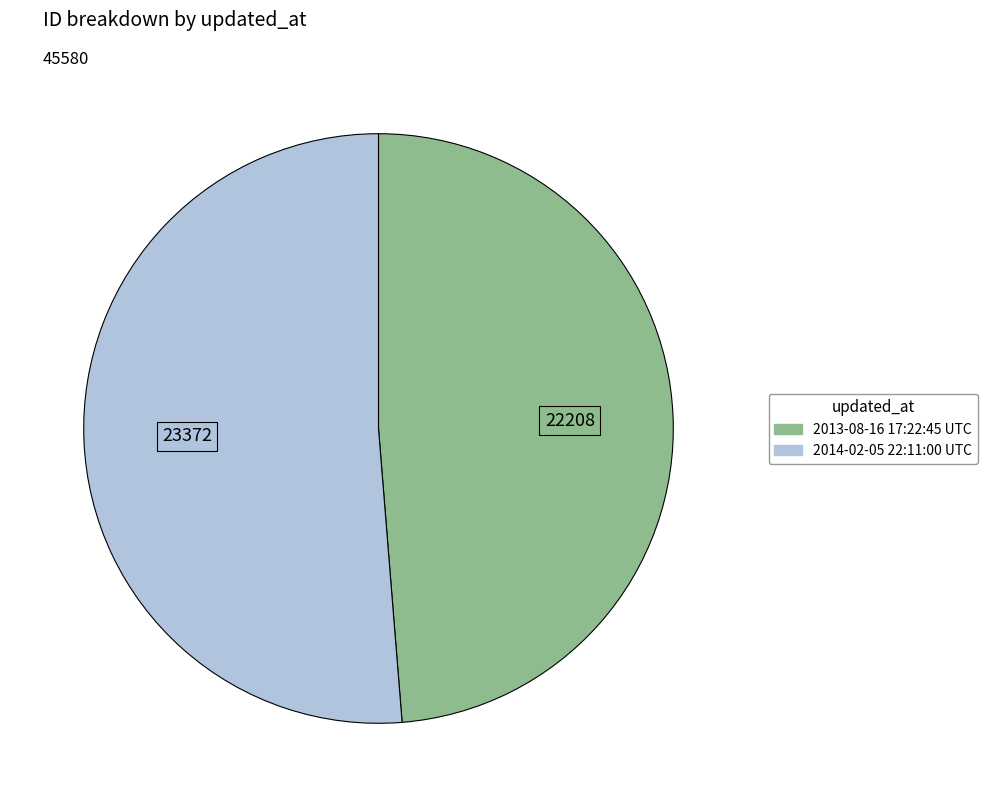

How many segments does this pie chart have?

2